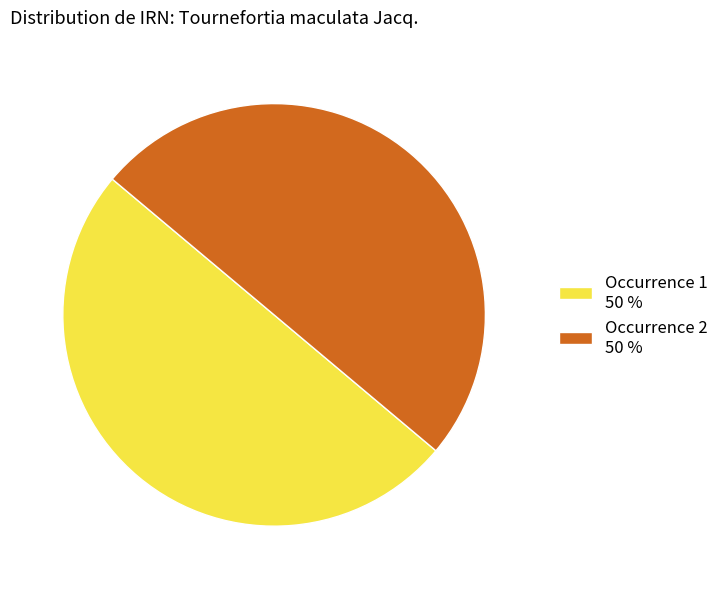

What is the ratio of the value at Occurrence 1 50 % to the value at Occurrence 2 50 %?

1.0